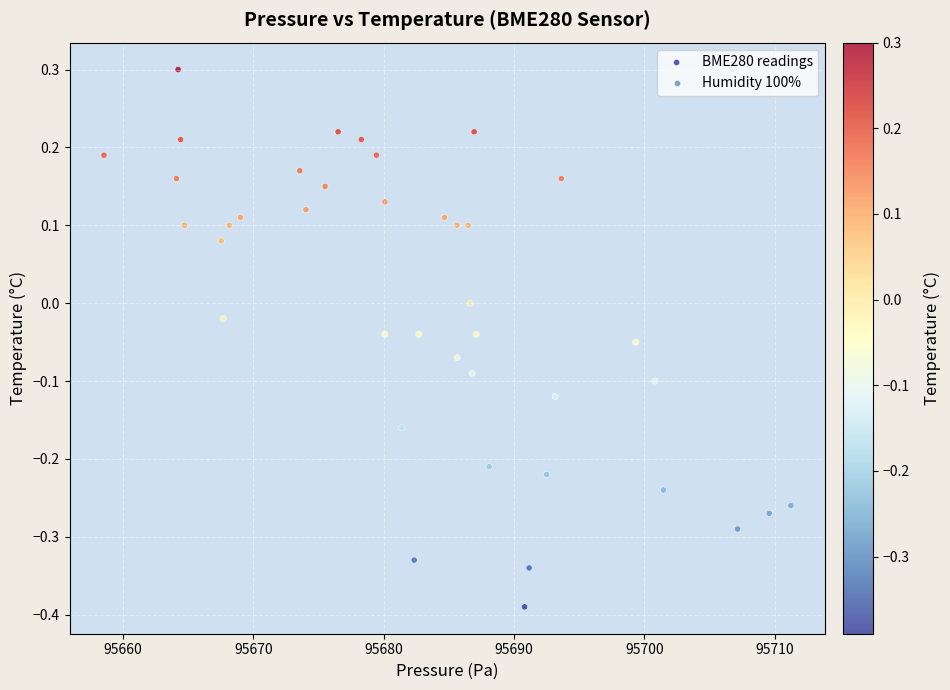

What is the range of Y values (max minus min)?

0.7